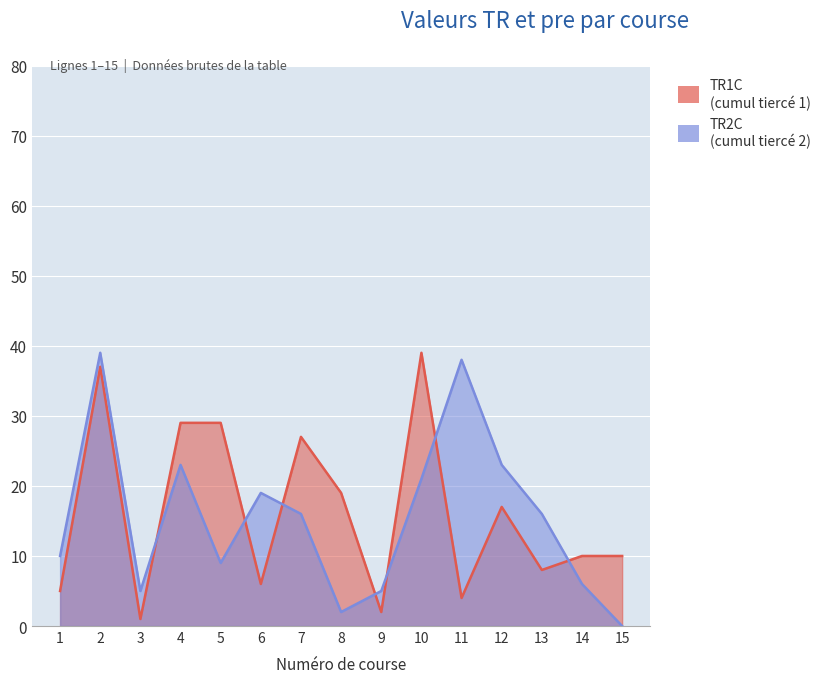

What are all the series names shown in the legend?

TR1C, TR2C